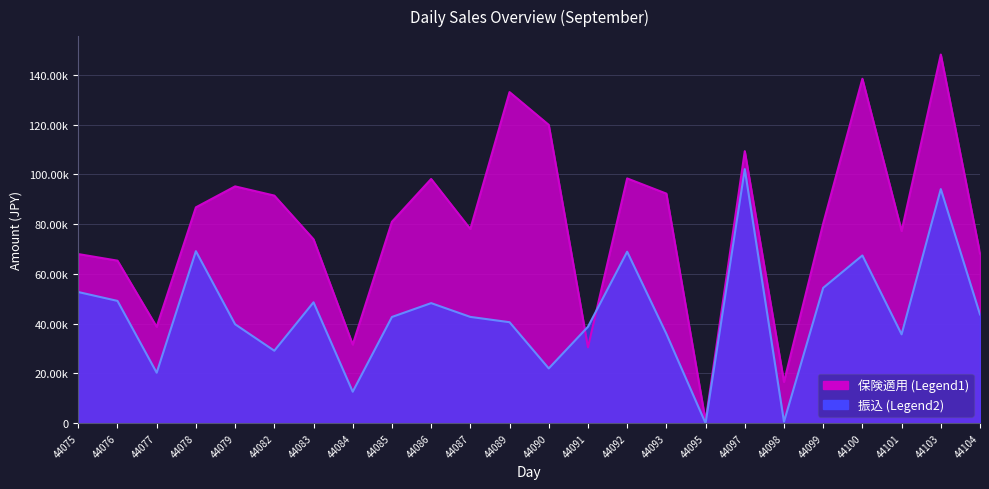

Reading left to right, what are all the values shown in this chart?

保険適用: 67950	65310	38710	86740	95150	91450	73900	31590	80930	98120	78010	133030	119860	30490	98350	92240	860	109290	16570	80230	138380	77230	148120	68180
振込: 52700	49140	20280	69120	39760	29120	48580	12650	42680	48250	42710	40580	22010	38740	68900	35920	0	102090	590	54370	67400	35700	94060	43710